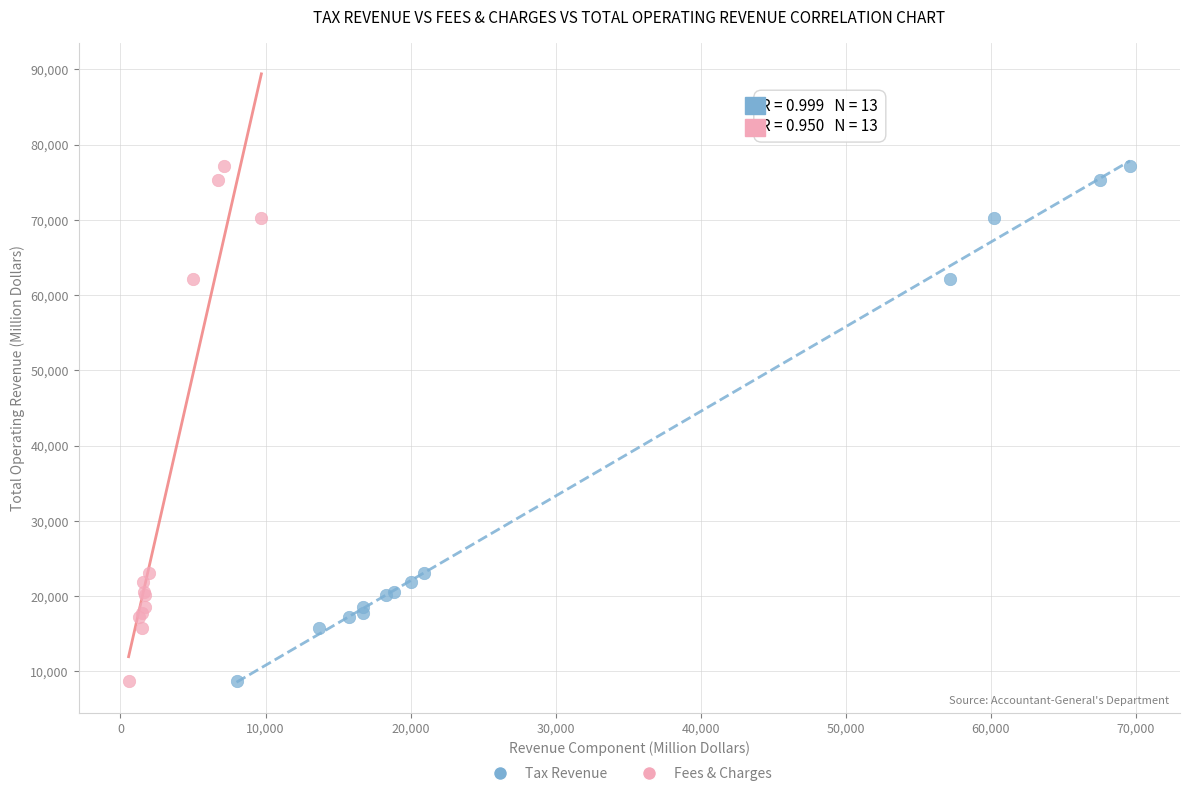

What are all the series names shown in the legend?

Tax Revenue, Fees & Charges